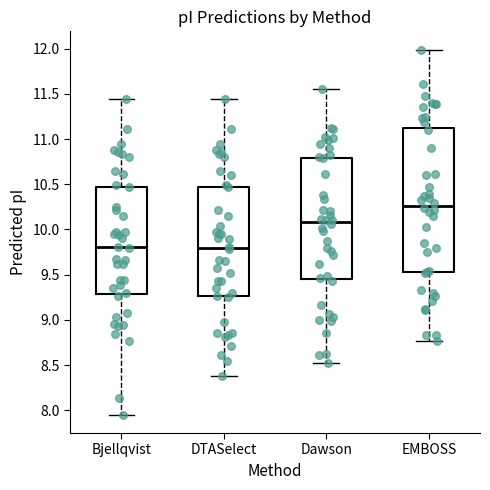

Which box is the tallest, from its lower edge to its upper edge?

EMBOSS